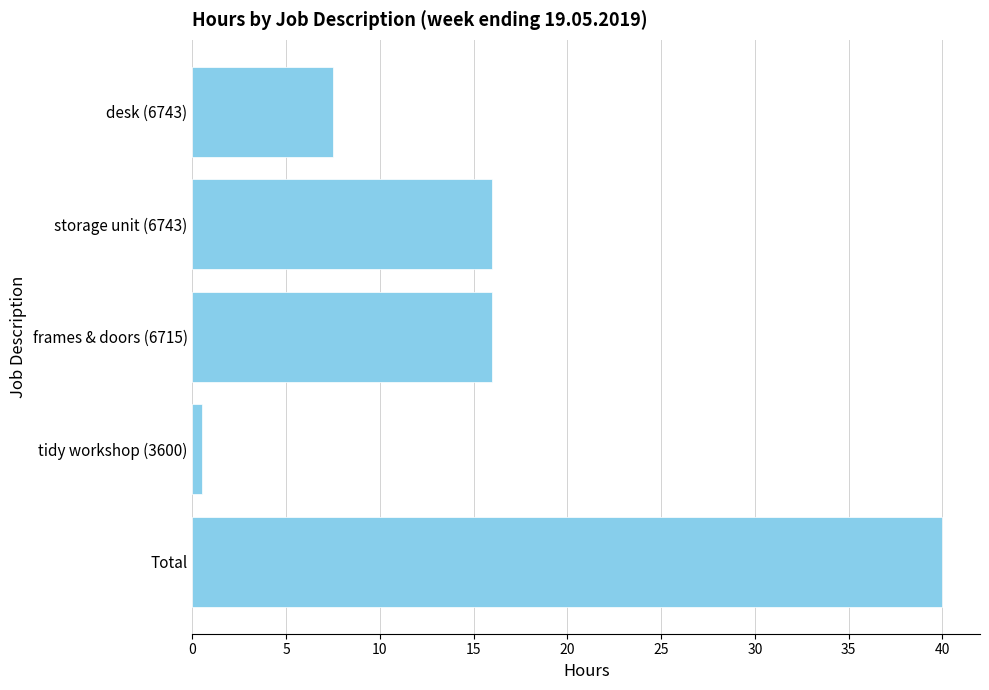

Read the value at desk (6743).

7.5